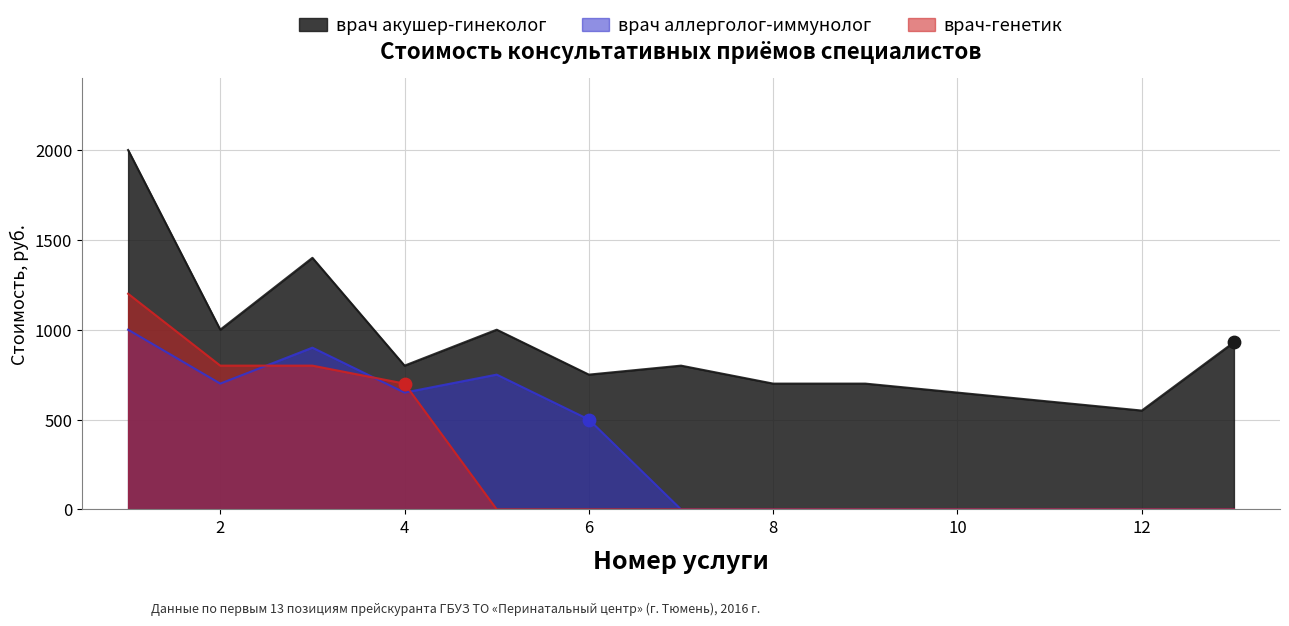

At which category is the sum across all series the highest?

1